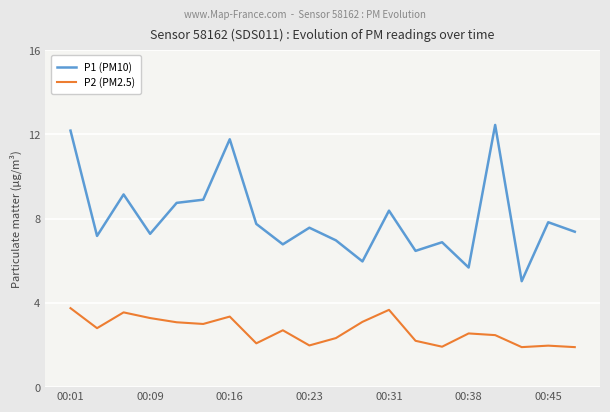

Count the number of categories in the chart.

20